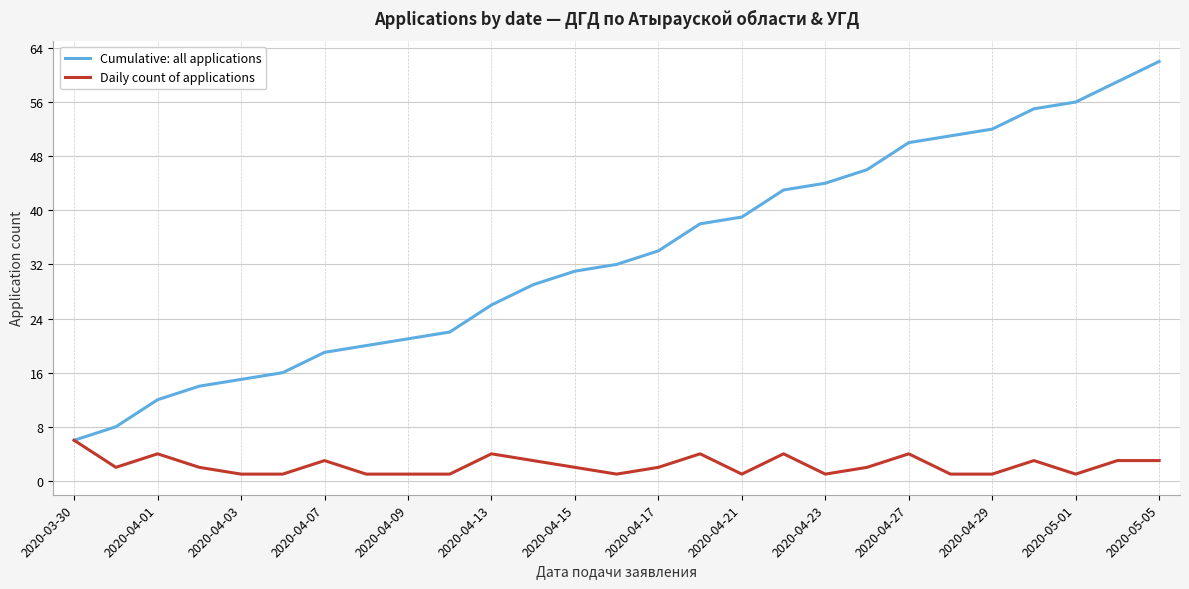

List the series in order of their peak value, lowest first.

Daily count of applications, Cumulative: all applications